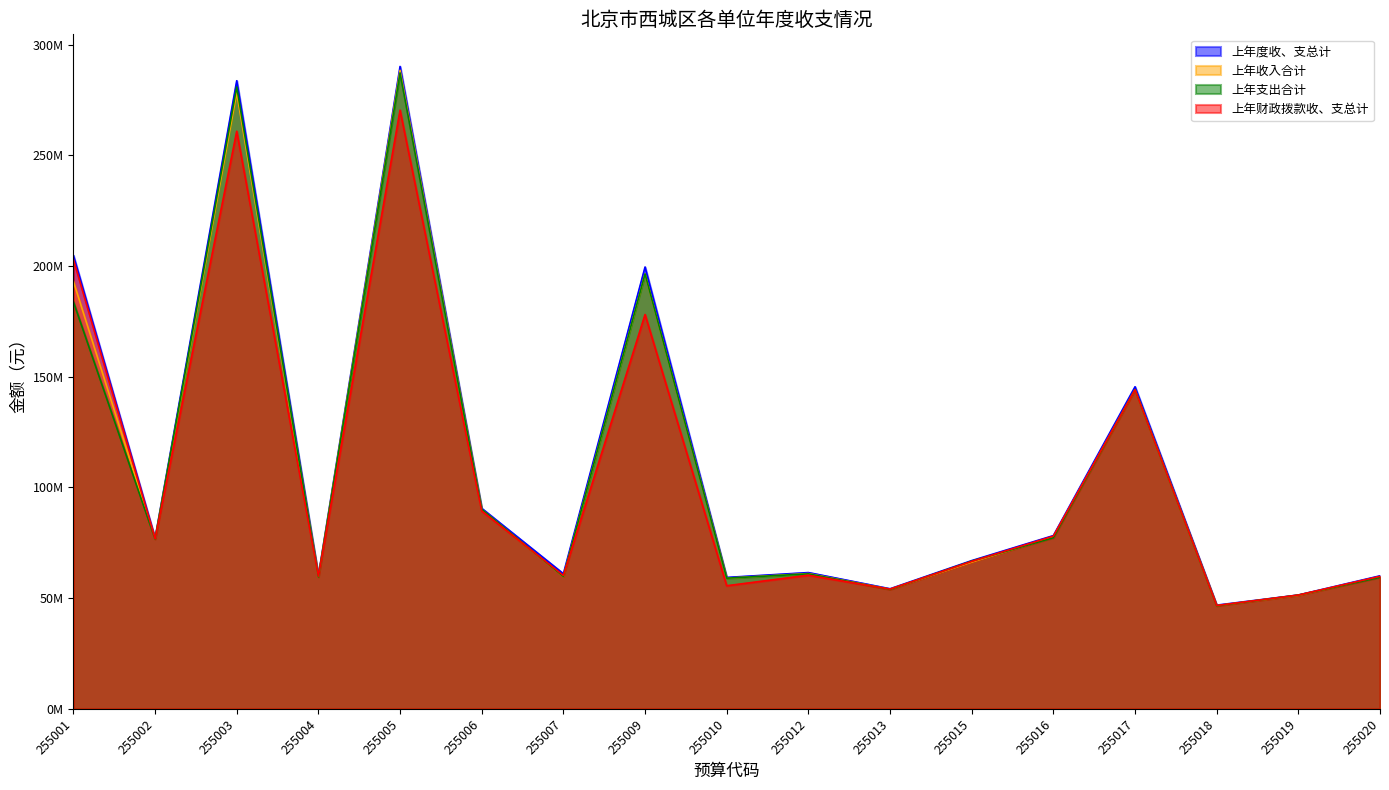

What is the average value of the 上年财政拨款收、支总计 series?

106811113.6